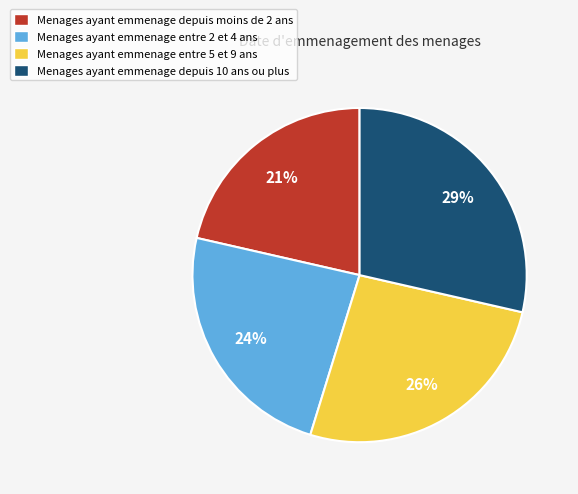

Rank the categories by value from highest to lowest.

Menages ayant emmenage depuis 10 ans ou plus, Menages ayant emmenage entre 5 et 9 ans, Menages ayant emmenage entre 2 et 4 ans, Menages ayant emmenage depuis moins de 2 ans